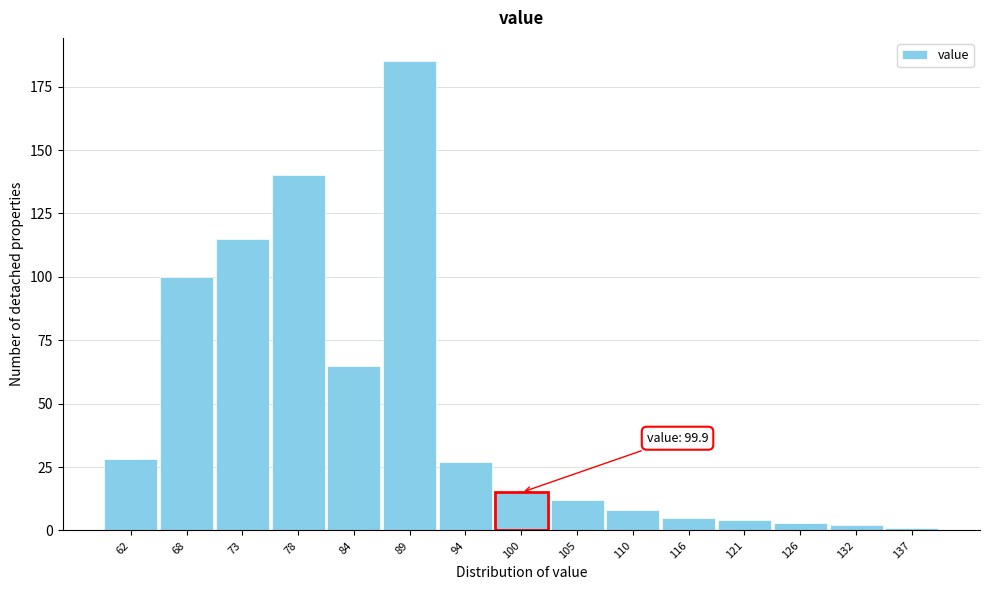

Reading left to right, transcribe all the data shown in this chart.

62=28	68=100	73=115	78=140	84=65	89=185	94=27	100=15	105=12	110=8	116=5	121=4	126=3	132=2	137=1